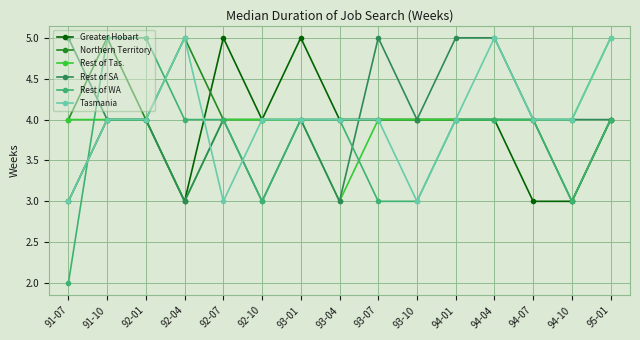

True or false: Northern Territory has more than 1 interior local peaks.

True